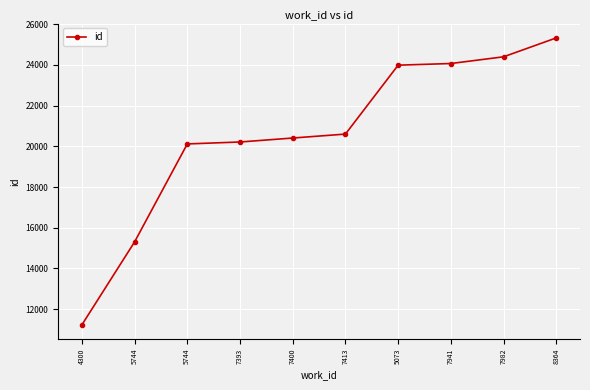

Count the number of data series in this chart.

1